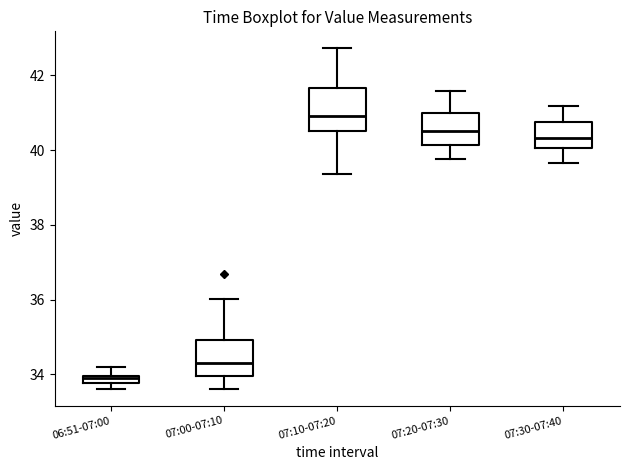

Where is the lower edge of the box for 07:10-07:20 on the y-axis? The values are not printed on the chart, so give them approximately, as read against the axis.

40.6